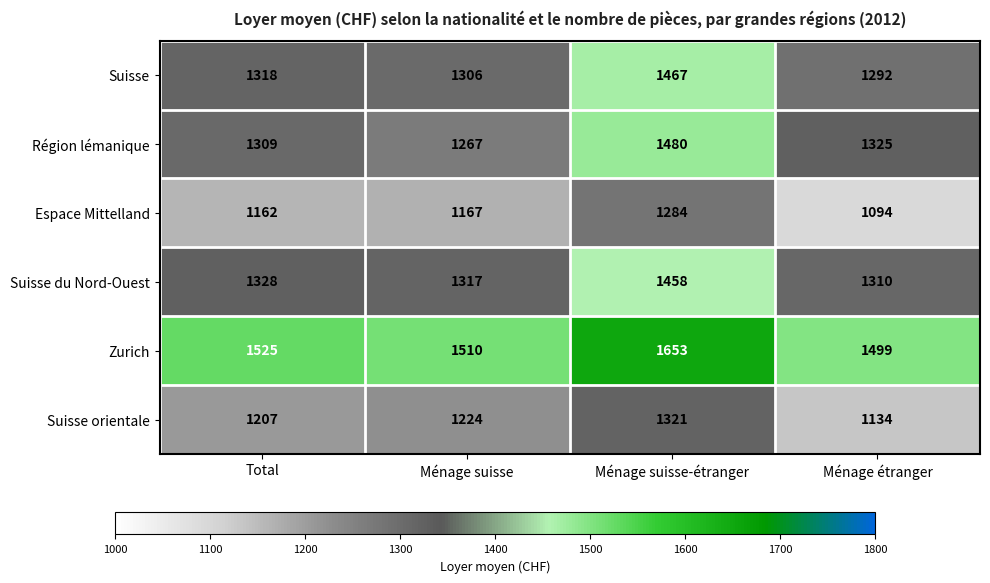

Which series has the largest total across all categories?

Zurich